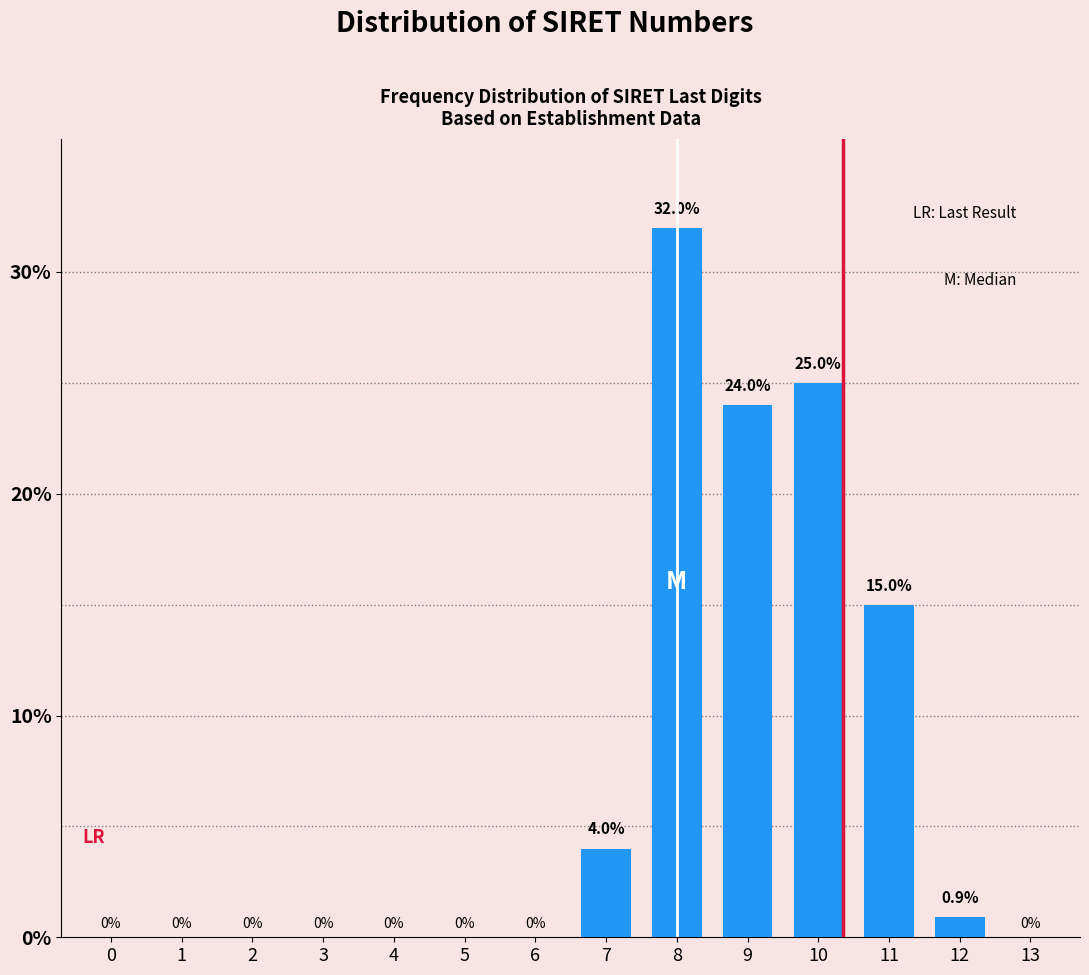

Reading left to right, list all the values displayed in this chart.

0=0.0	1=0.0	2=0.0	3=0.0	4=0.0	5=0.0	6=0.0	7=4.0	8=32.0	9=24.0	10=25.0	11=15.0	12=0.9	13=0.0